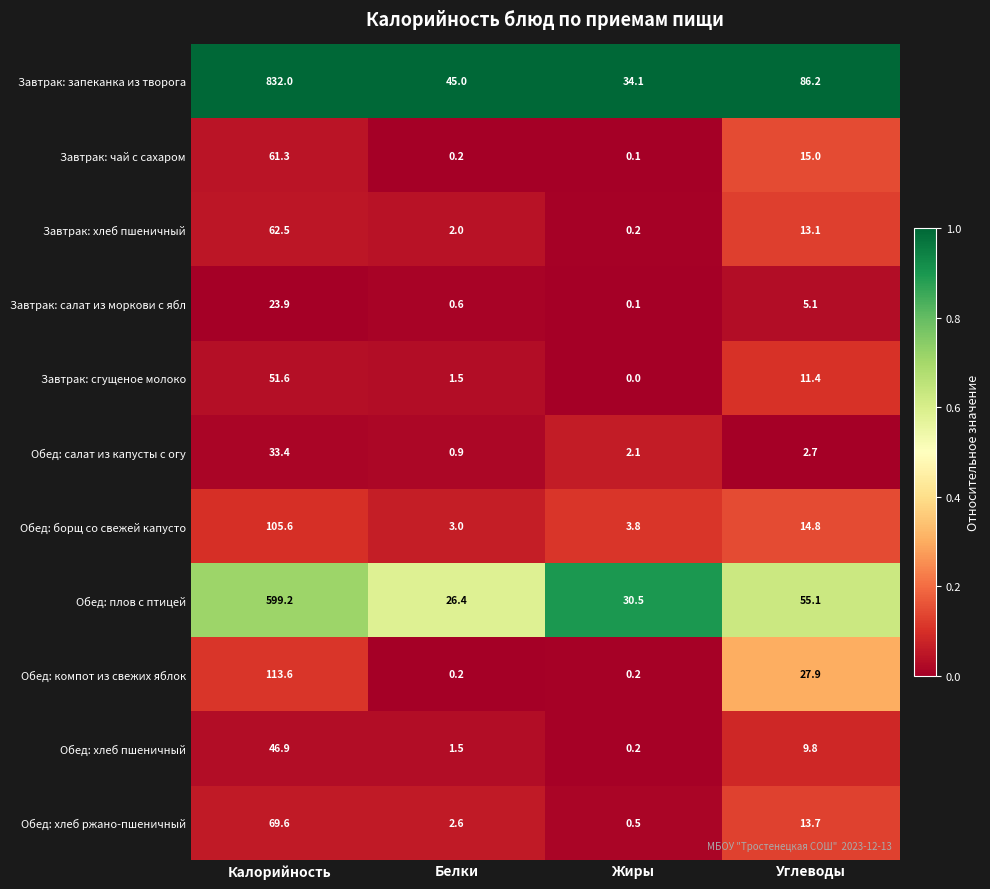

At Углеводы, list the series in order from largest to smallest.

Завтрак: запеканка из творога, Обед: плов с птицей, Обед: компот из свежих яблок, Завтрак: чай с сахаром, Обед: борщ со свежей капусто, Обед: хлеб ржано-пшеничный, Завтрак: хлеб пшеничный, Завтрак: сгущеное молоко, Обед: хлеб пшеничный, Завтрак: салат из моркови с ябл, Обед: салат из капусты с огу